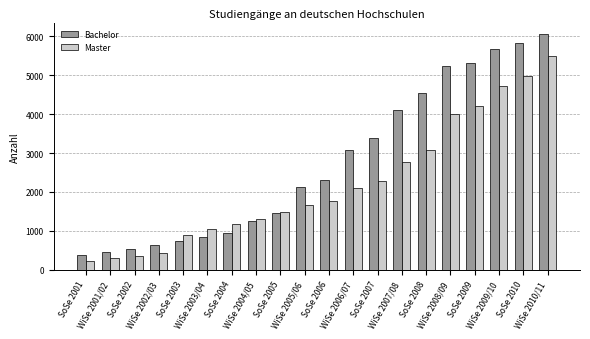

Which series has the largest total across all categories?

Bachelor